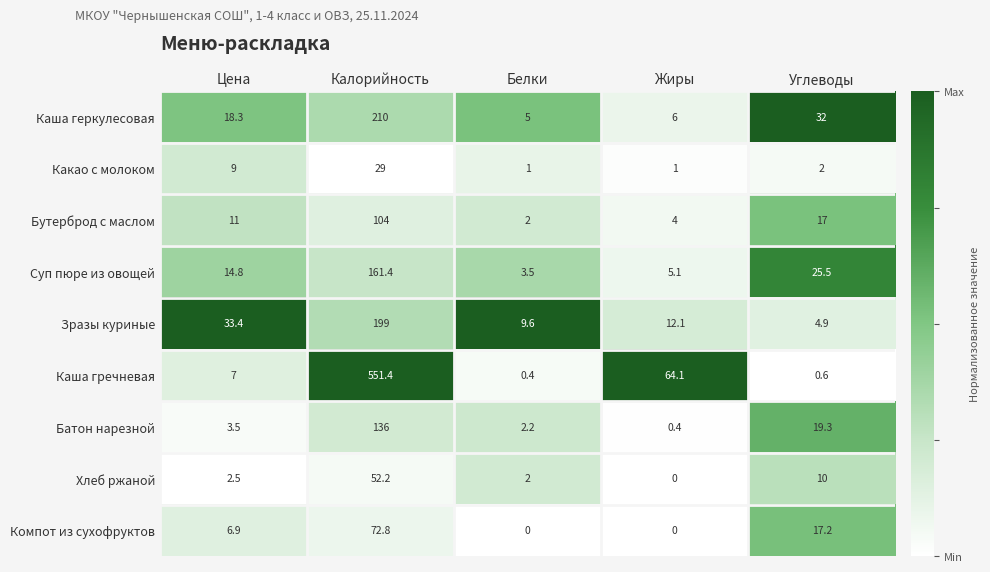

Which series has the largest range (max minus min)?

Каша гречневая